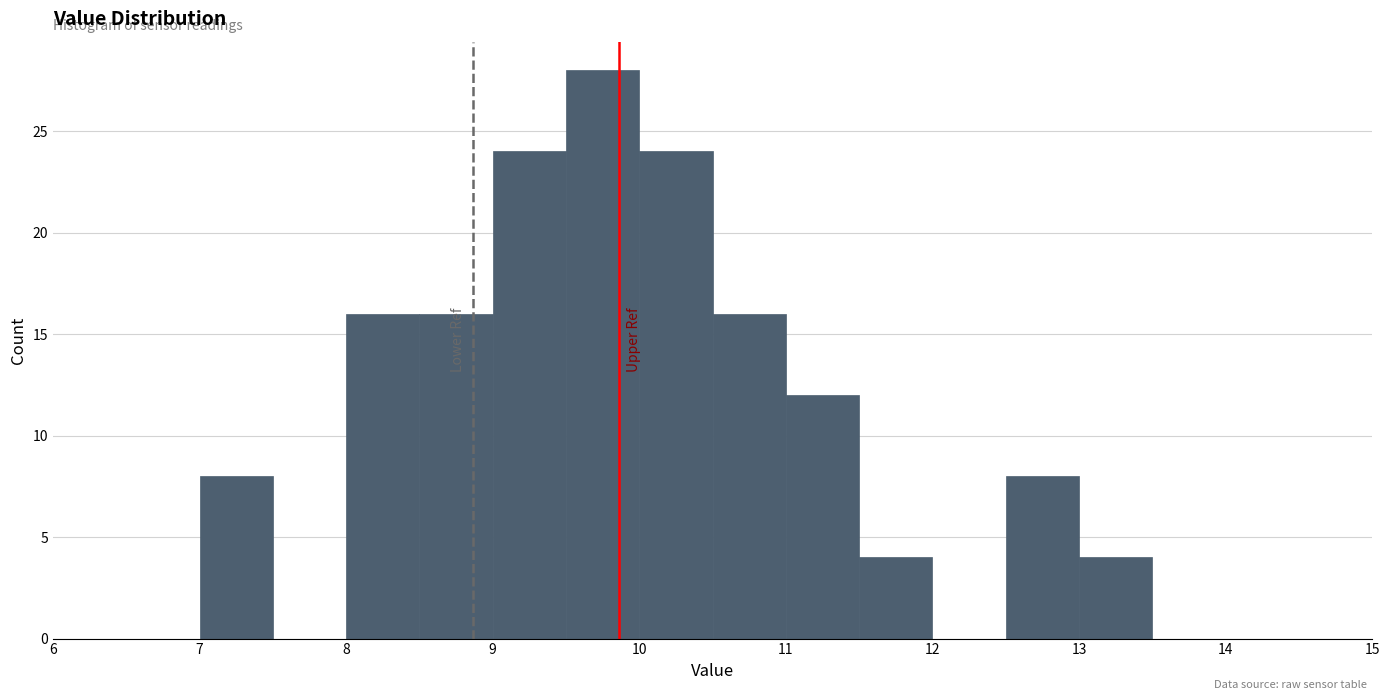

Reading left to right, transcribe this chart: for each bar, give the range it covers on the x-axis and its height. The values are not printed on the chart, so give them approximately, as read against the axis.

6.5 to 7.0: 0
7.0 to 7.5: 8
7.5 to 8.0: 0
8.0 to 8.5: 16
8.5 to 9.0: 16
9.0 to 9.5: 24
9.5 to 10.0: 28
10.0 to 10.5: 24
10.5 to 11.0: 16
11.0 to 11.5: 12
11.5 to 12.0: 4
12.0 to 12.5: 0
12.5 to 13.0: 8
13.0 to 13.5: 4
13.5 to 14.0: 0
14.0 to 14.5: 0